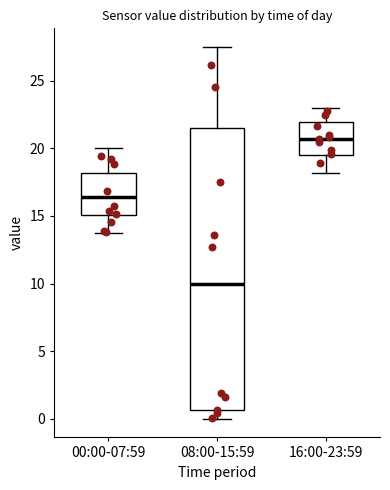

Reading left to right, transcribe this box plot: for each box, give where its median line is, the range the box spans, and where its two whiskers end, as read against the y-axis. The values are not printed on the chart, so give them approximately, as read against the axis.

00:00-07:59: median 16.5, box 15.0 to 18.0, whiskers 14.0 to 20.0
08:00-15:59: median 10.0, box 0.5 to 21.5, whiskers 0.0 to 27.5
16:00-23:59: median 20.5, box 19.5 to 22.0, whiskers 18.0 to 23.0